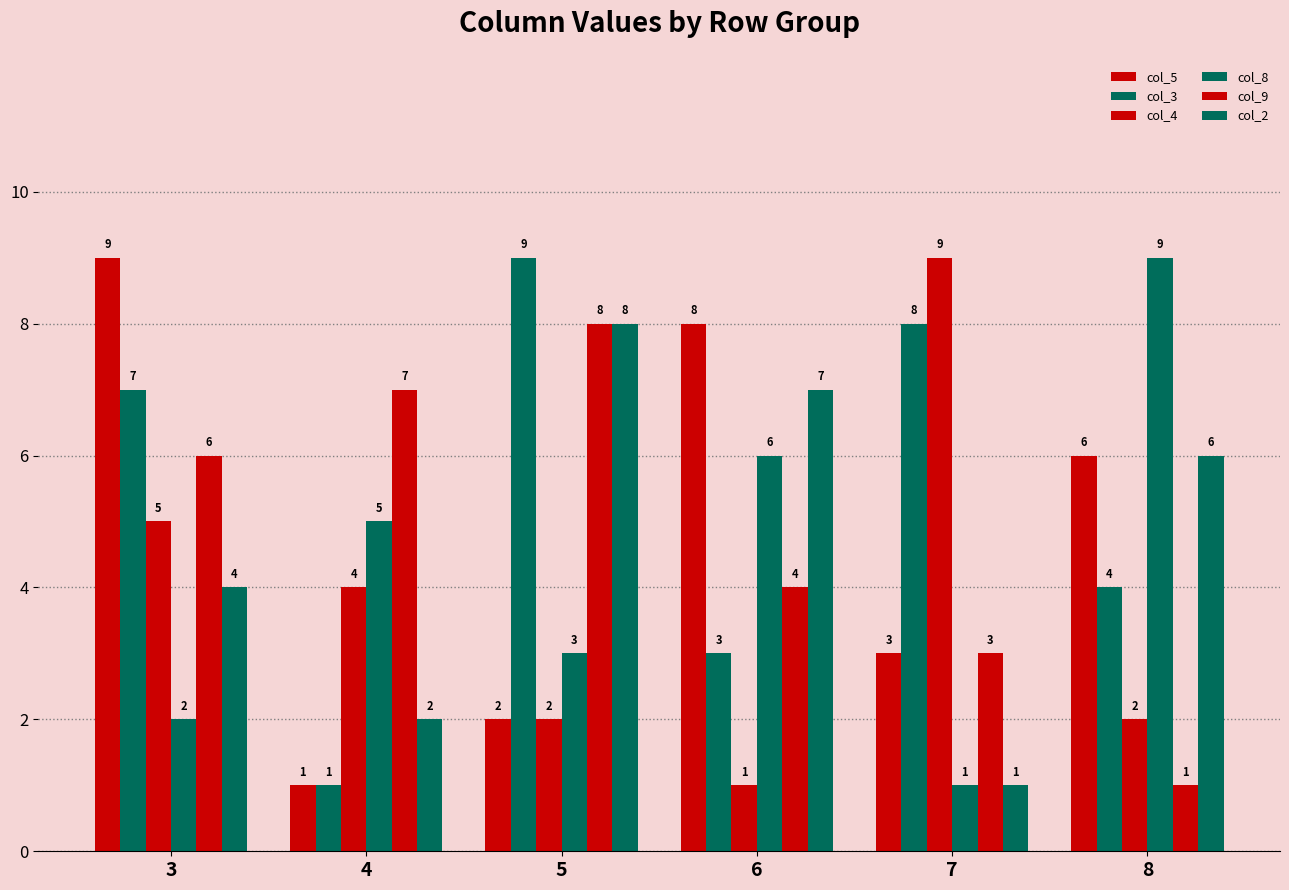

The value of col_5 at 4 is 0. True or false?

False